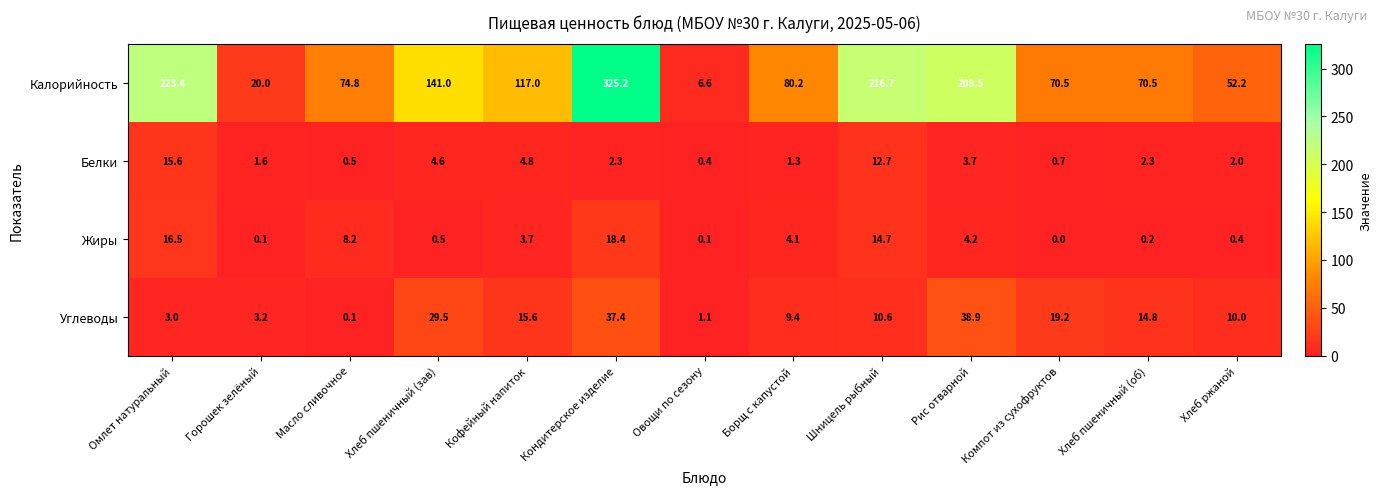

Which category has the lowest value across all series?

Компот из сухофруктов